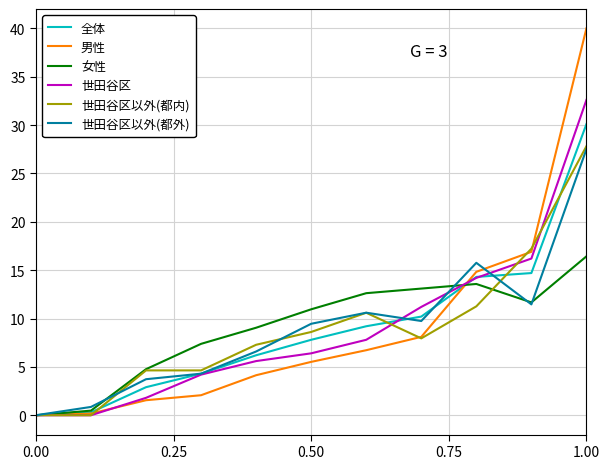

What is the maximum value for 世田谷区以外(都外)?

27.5